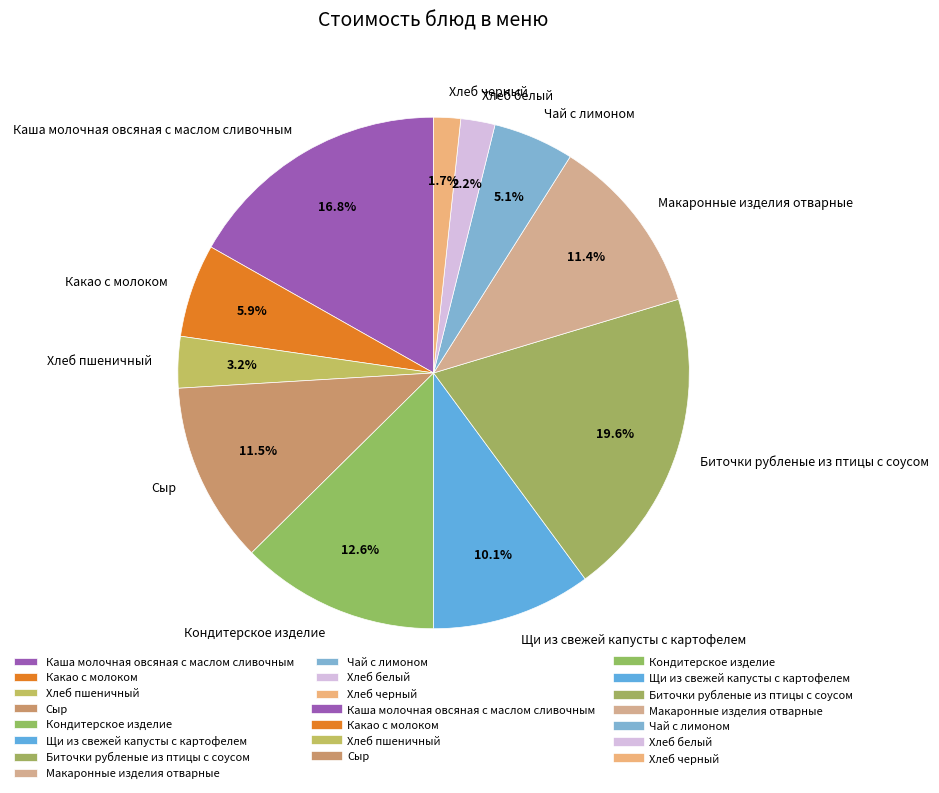

Is it true that Макаронные изделия отварные is 11% of the pie?

True